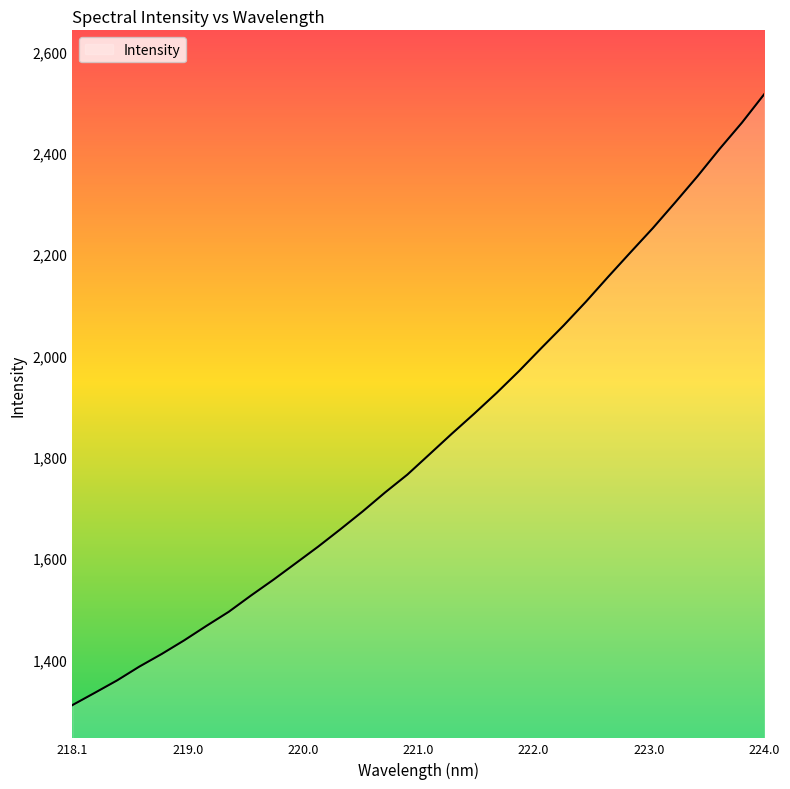

What is the greatest value displayed?

2515.6